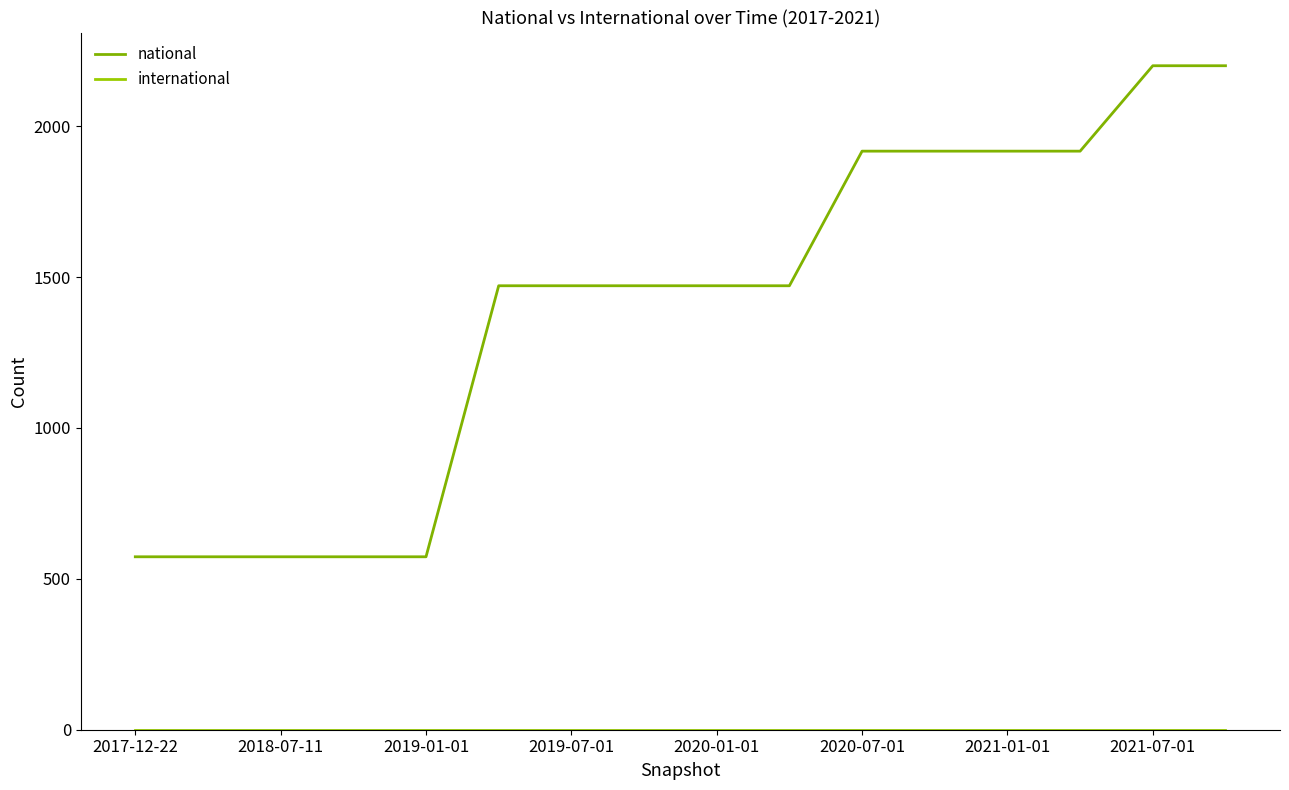

Which series has the largest total across all categories?

national